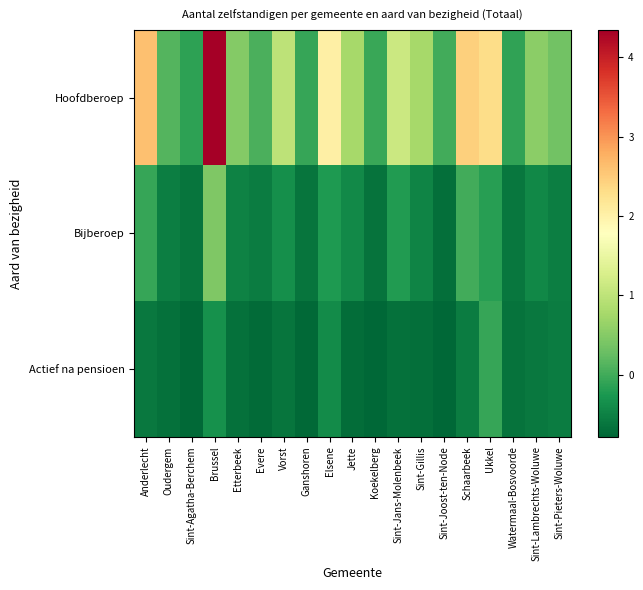

Rank the categories by Actief na pensioen value from lowest to highest.

Koekelberg, Sint-Joost-ten-Node, Ganshoren, Sint-Agatha-Berchem, Evere, Jette, Sint-Gillis, Sint-Jans-Molenbeek, Etterbeek, Oudergem, Watermaal-Bosvoorde, Vorst, Anderlecht, Sint-Lambrechts-Woluwe, Schaarbeek, Sint-Pieters-Woluwe, Elsene, Brussel, Ukkel